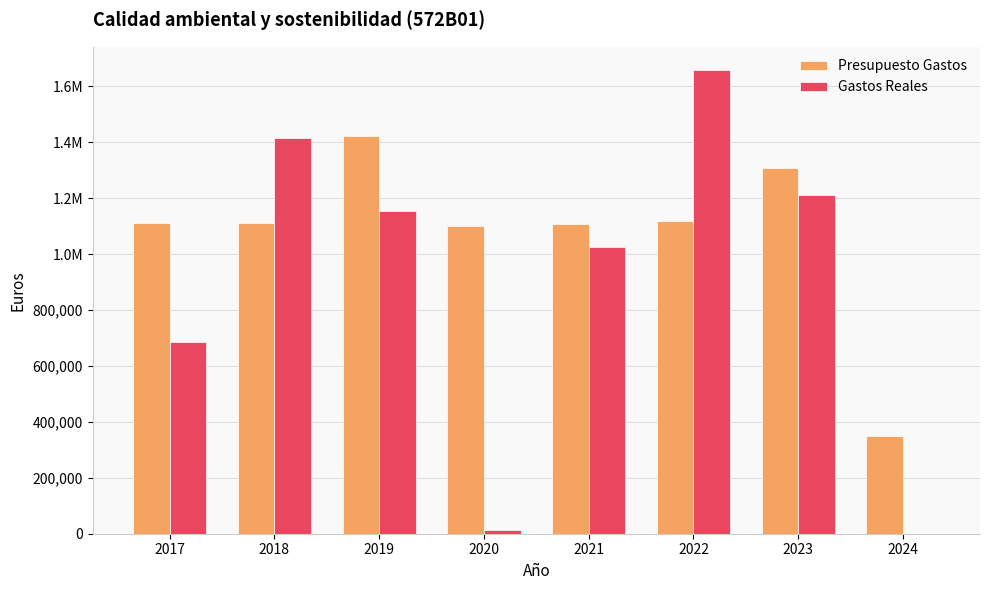

Does the chart contain stacked bars?

No